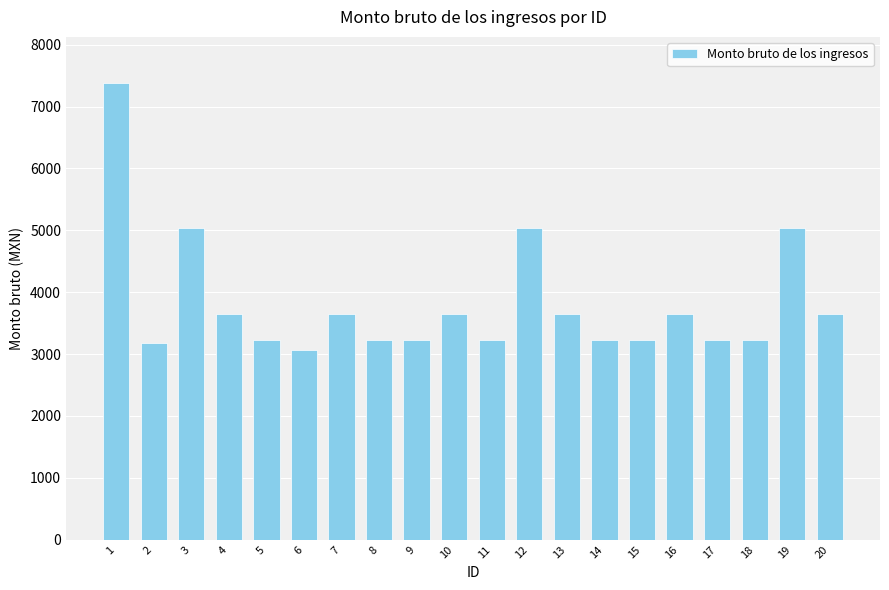

The chart shows a value of 5528.7 at 8. True or false?

False